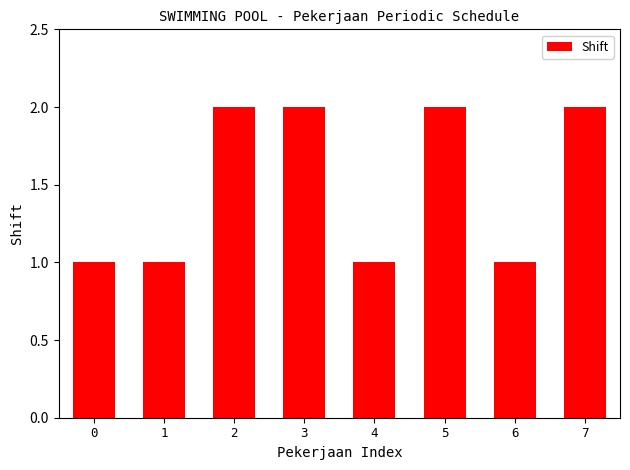

What is the sum of the values at 1 and 5?

3